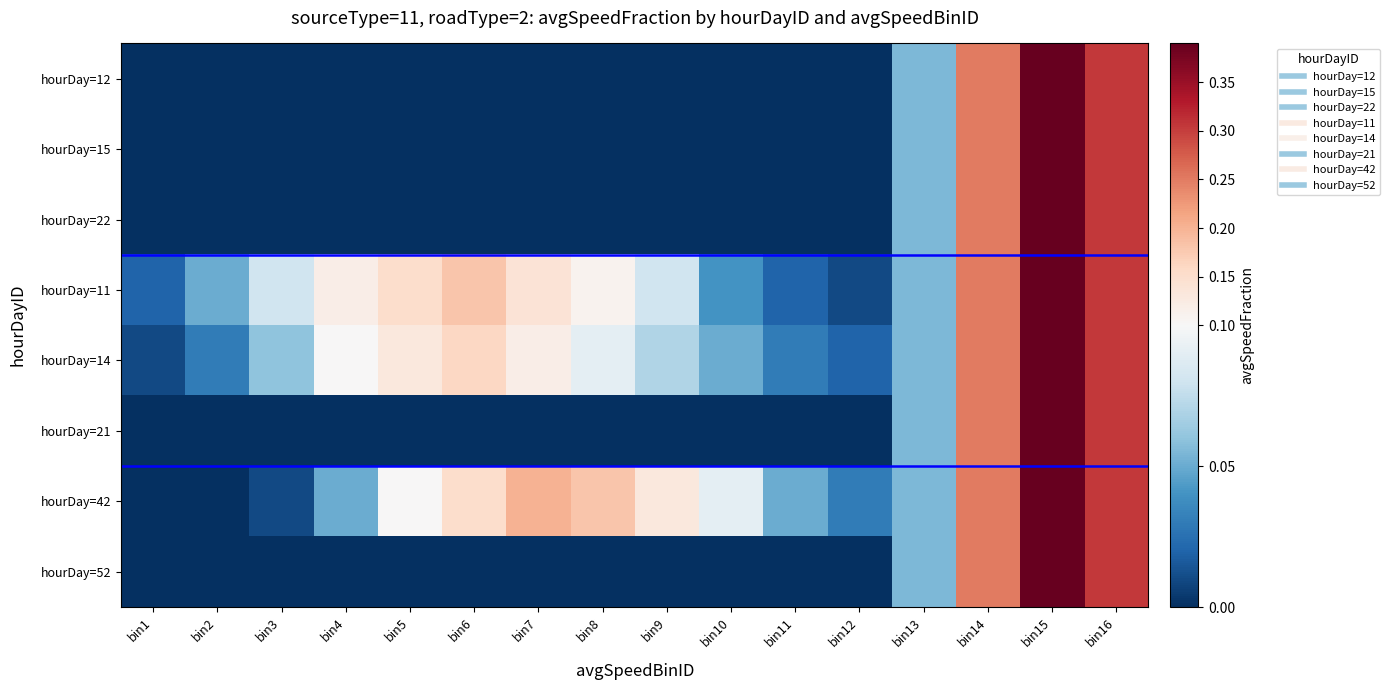

Reading left to right, list all the values displayed in this chart.

hourDay=12: bin1=0.0	bin2=0.0	bin3=0.0	bin4=0.0	bin5=0.0	bin6=0.0	bin7=0.0	bin8=0.0	bin9=0.0	bin10=0.0	bin11=0.0	bin12=0.0	bin13=0.1	bin14=0.2	bin15=0.4	bin16=0.3
hourDay=15: bin1=0.0	bin2=0.0	bin3=0.0	bin4=0.0	bin5=0.0	bin6=0.0	bin7=0.0	bin8=0.0	bin9=0.0	bin10=0.0	bin11=0.0	bin12=0.0	bin13=0.1	bin14=0.2	bin15=0.4	bin16=0.3
hourDay=22: bin1=0.0	bin2=0.0	bin3=0.0	bin4=0.0	bin5=0.0	bin6=0.0	bin7=0.0	bin8=0.0	bin9=0.0	bin10=0.0	bin11=0.0	bin12=0.0	bin13=0.1	bin14=0.2	bin15=0.4	bin16=0.3
hourDay=11: bin1=0.0	bin2=0.1	bin3=0.1	bin4=0.1	bin5=0.1	bin6=0.2	bin7=0.1	bin8=0.1	bin9=0.1	bin10=0.0	bin11=0.0	bin12=0.0	bin13=0.1	bin14=0.2	bin15=0.4	bin16=0.3
hourDay=14: bin1=0.0	bin2=0.0	bin3=0.1	bin4=0.1	bin5=0.1	bin6=0.2	bin7=0.1	bin8=0.1	bin9=0.1	bin10=0.1	bin11=0.0	bin12=0.0	bin13=0.1	bin14=0.2	bin15=0.4	bin16=0.3
hourDay=21: bin1=0.0	bin2=0.0	bin3=0.0	bin4=0.0	bin5=0.0	bin6=0.0	bin7=0.0	bin8=0.0	bin9=0.0	bin10=0.0	bin11=0.0	bin12=0.0	bin13=0.1	bin14=0.2	bin15=0.4	bin16=0.3
hourDay=42: bin1=0.0	bin2=0.0	bin3=0.0	bin4=0.1	bin5=0.1	bin6=0.1	bin7=0.2	bin8=0.2	bin9=0.1	bin10=0.1	bin11=0.1	bin12=0.0	bin13=0.1	bin14=0.2	bin15=0.4	bin16=0.3
hourDay=52: bin1=0.0	bin2=0.0	bin3=0.0	bin4=0.0	bin5=0.0	bin6=0.0	bin7=0.0	bin8=0.0	bin9=0.0	bin10=0.0	bin11=0.0	bin12=0.0	bin13=0.1	bin14=0.2	bin15=0.4	bin16=0.3